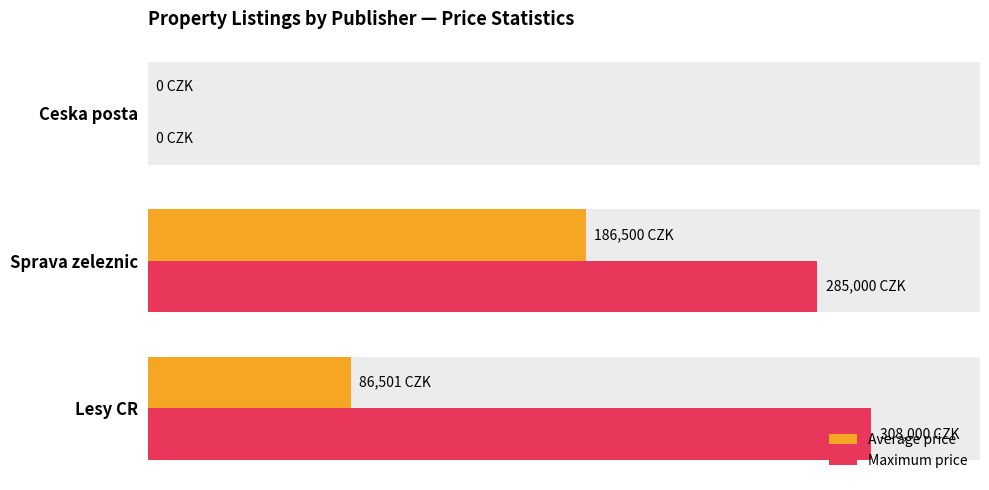

Count the number of data series in this chart.

2